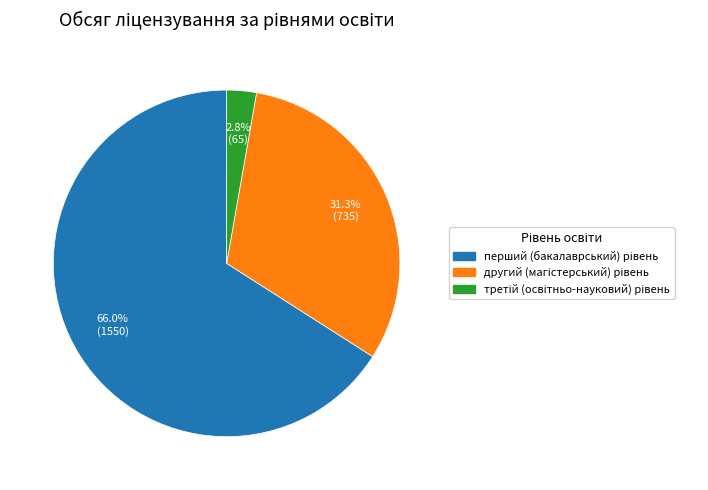

Does any single category account for the majority?

Yes